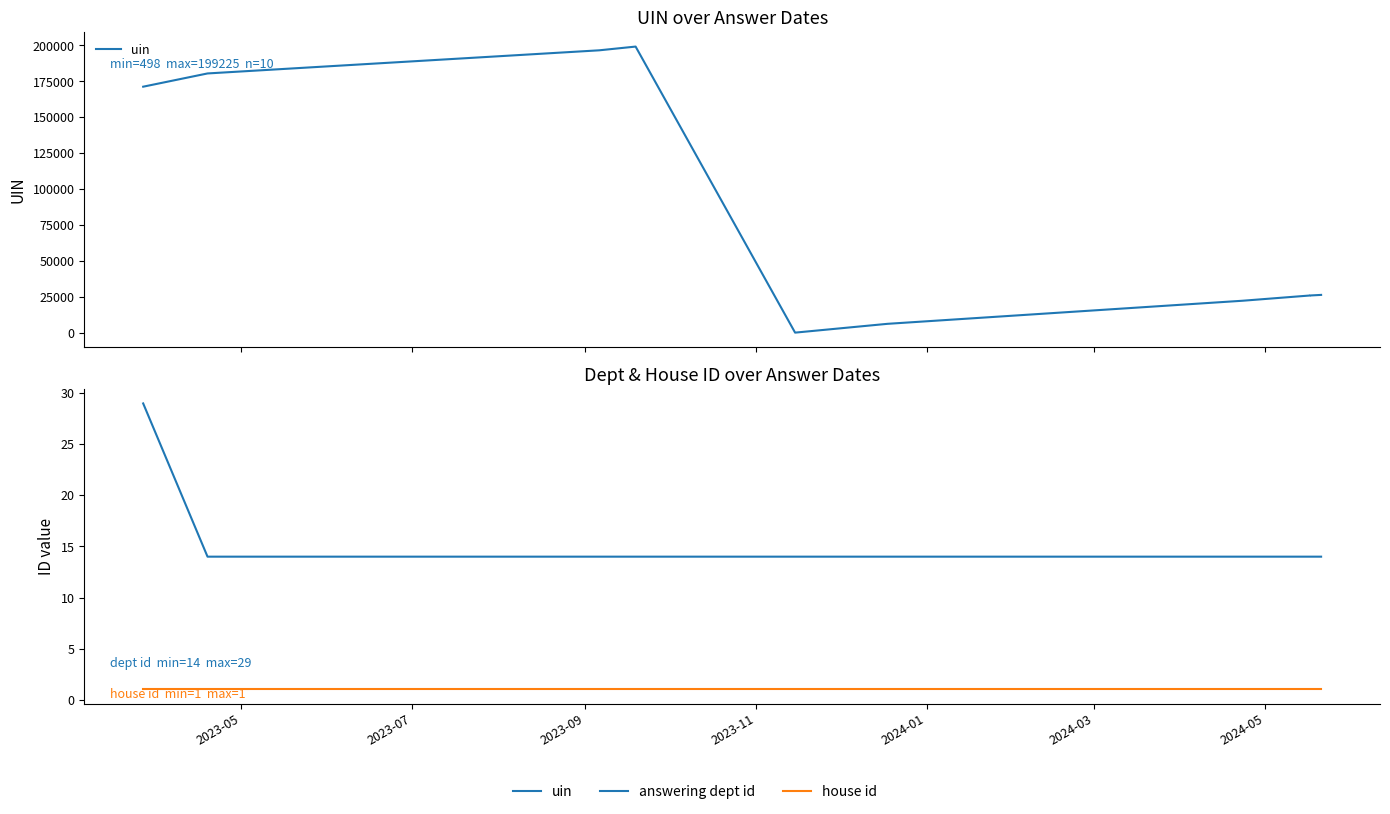

What is the sum of all answering dept id values?

155